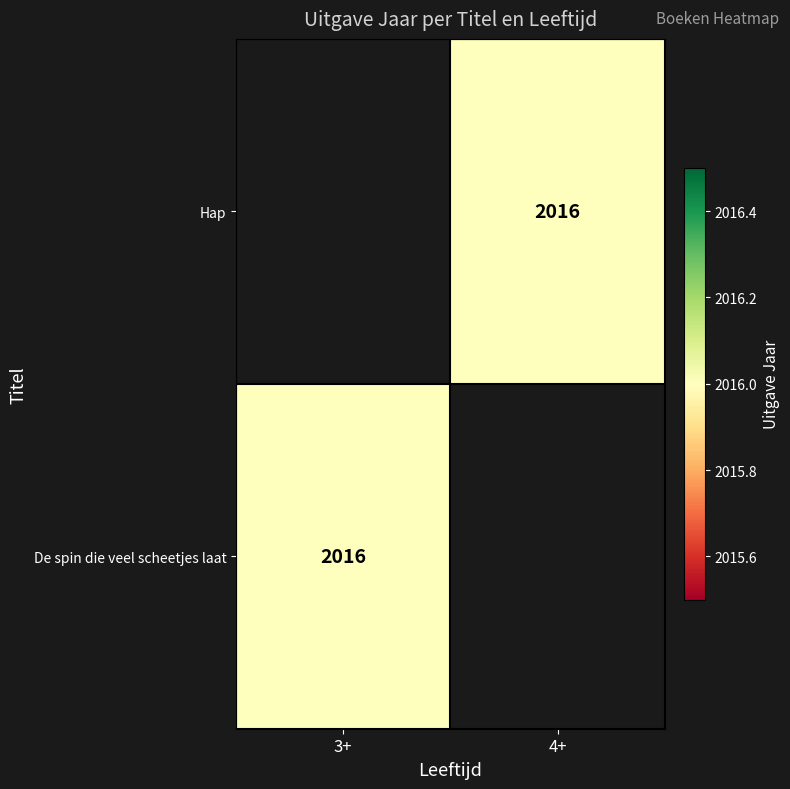

What is the approximate value of De spin die veel scheetjes laat at 3+?

2016.0